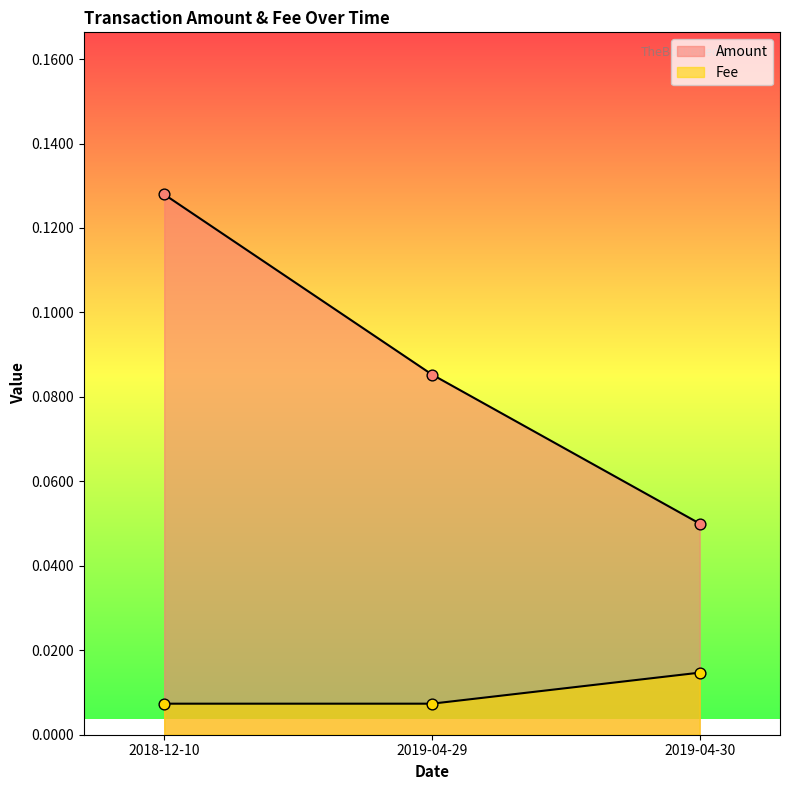

Which series has the largest Y range (max minus min)?

Amount